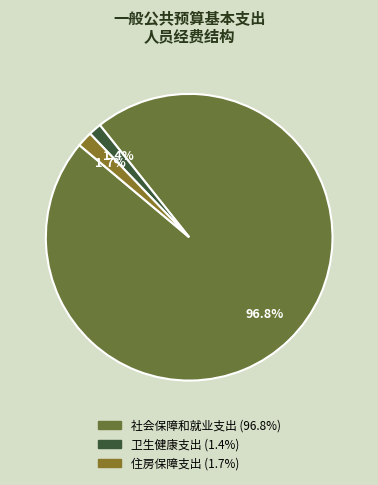

How many segments does this pie chart have?

3